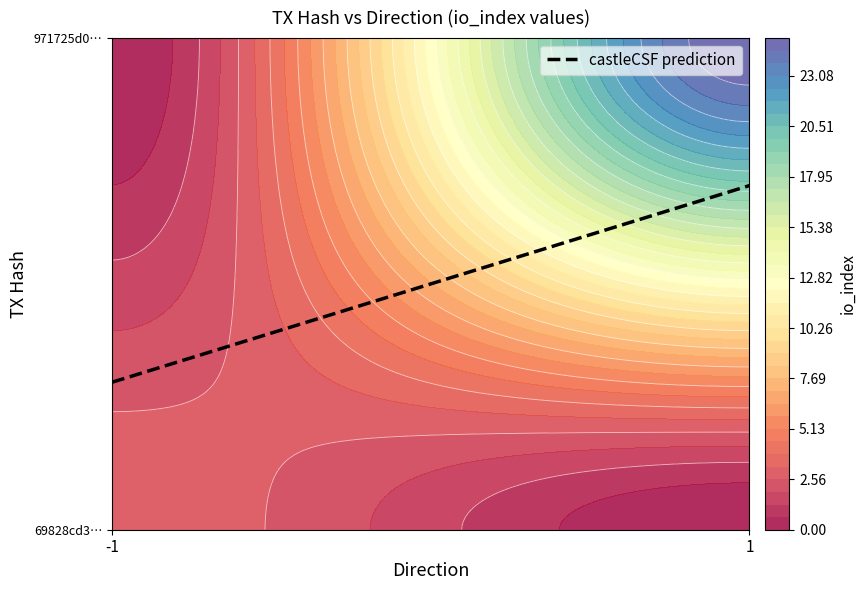

The value of 971725d0b7719090f73e3ceece028879d5757cd at direction is 1. True or false?

True